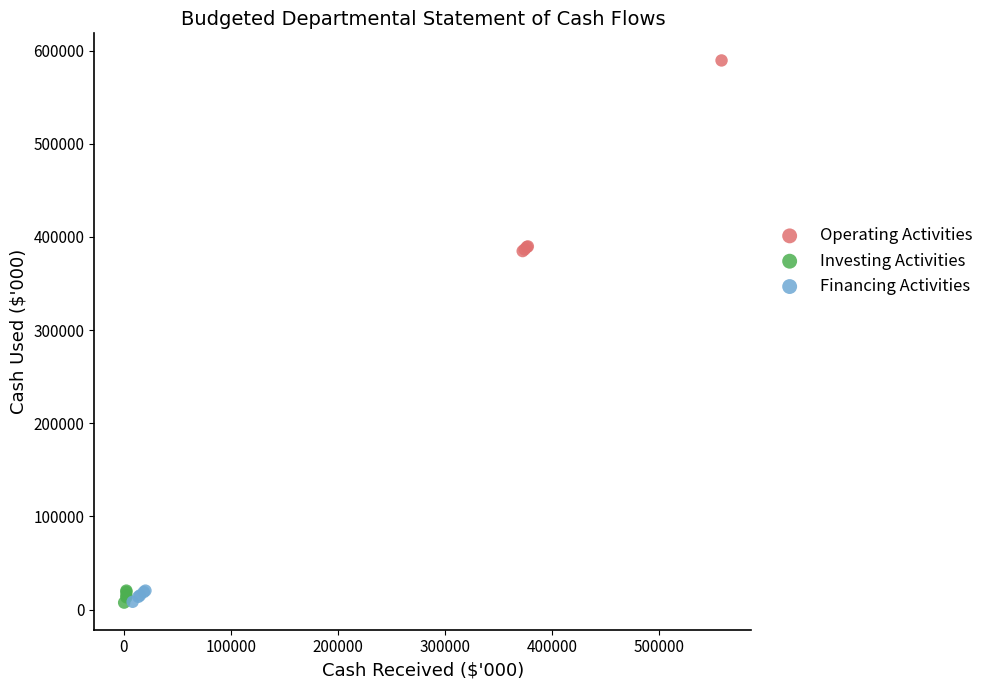

Which series has the largest Y range (max minus min)?

Operating Activities